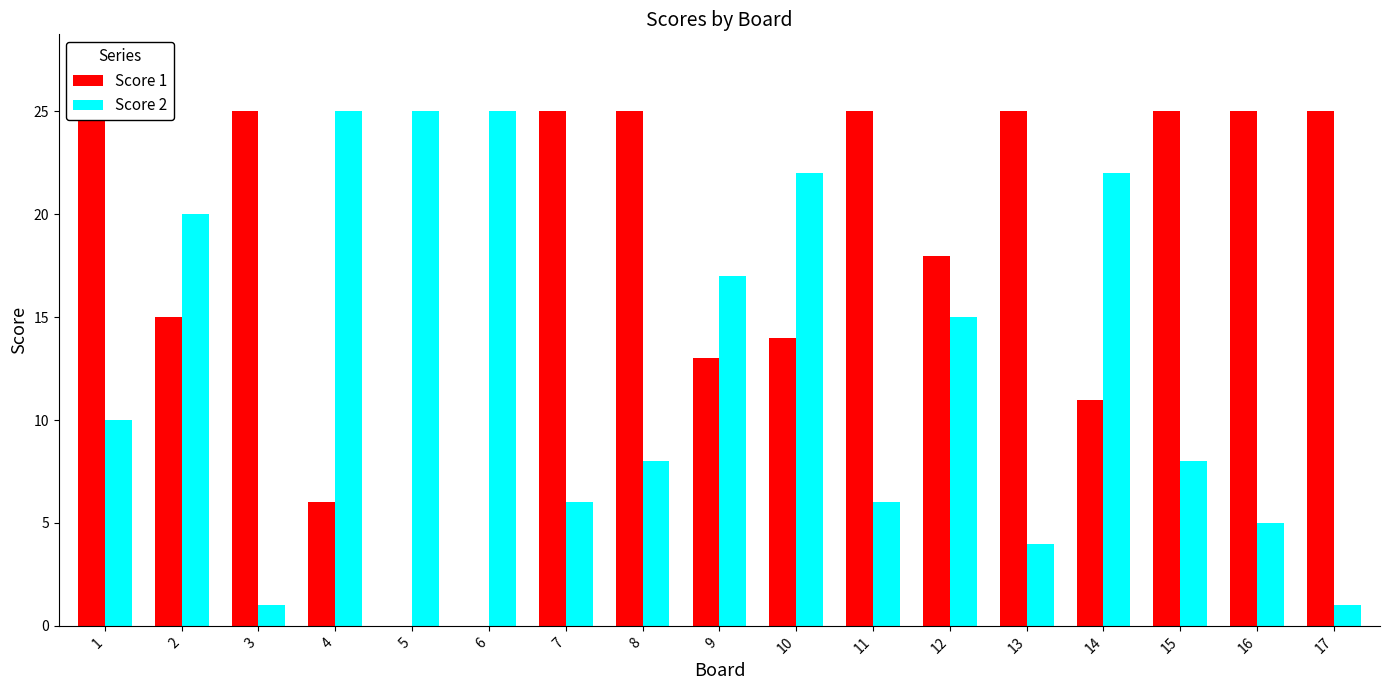

What is the average value of the Score 2 series?

13